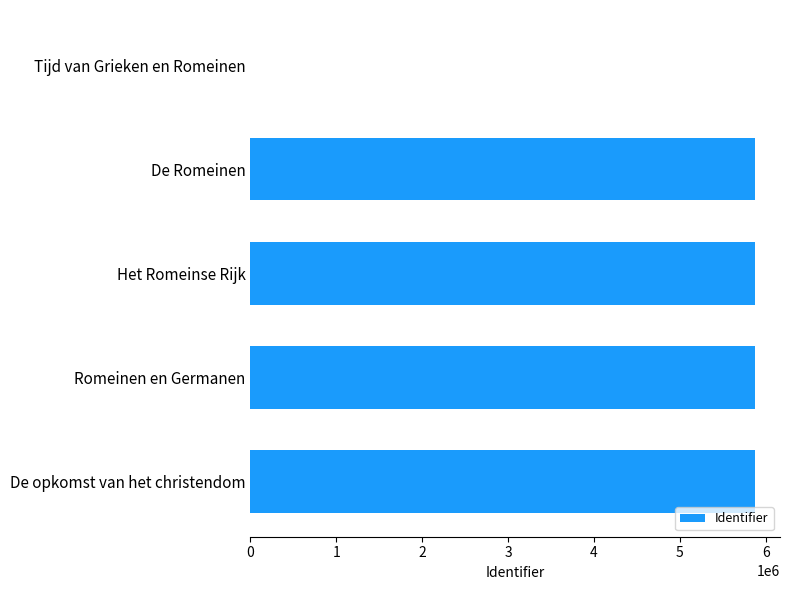

Between Tijd van Grieken en Romeinen and Romeinen en Germanen, which is larger?

Romeinen en Germanen